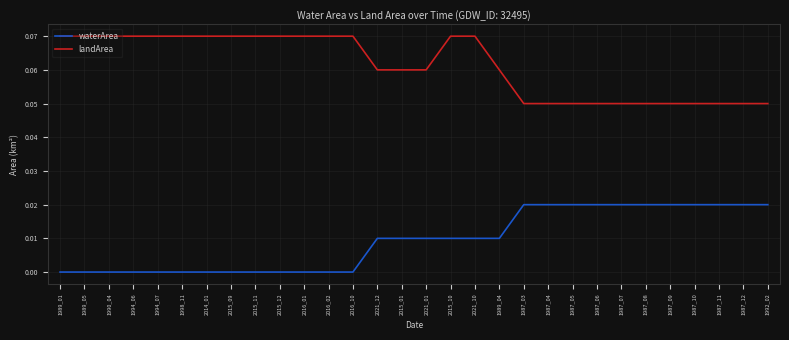

The waterArea series shows 0.0 at 1987_08. True or false?

True